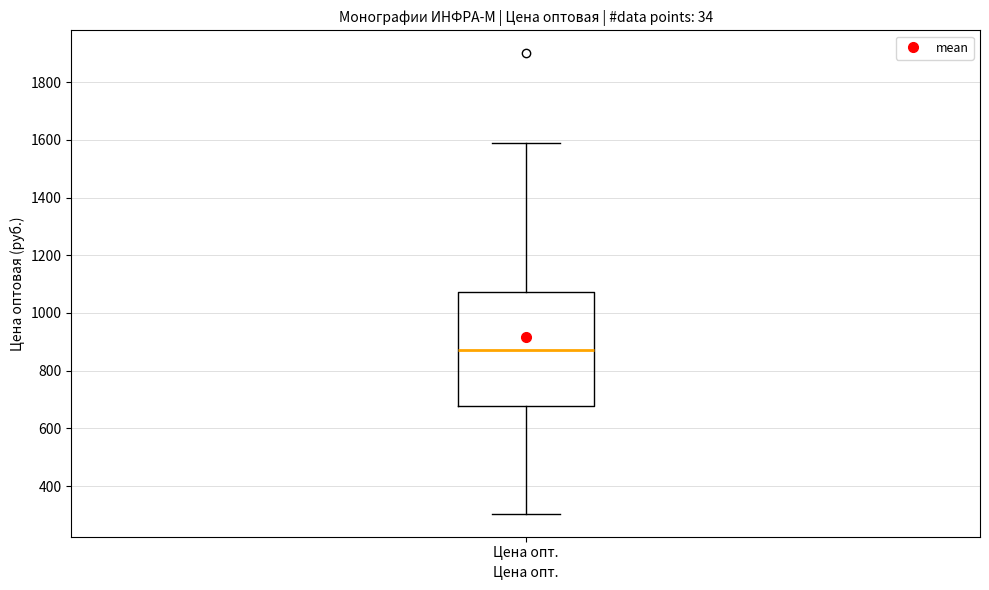

Where does the lower whisker of the box for Цена опт. end on the y-axis? The values are not printed on the chart, so give them approximately, as read against the axis.

300